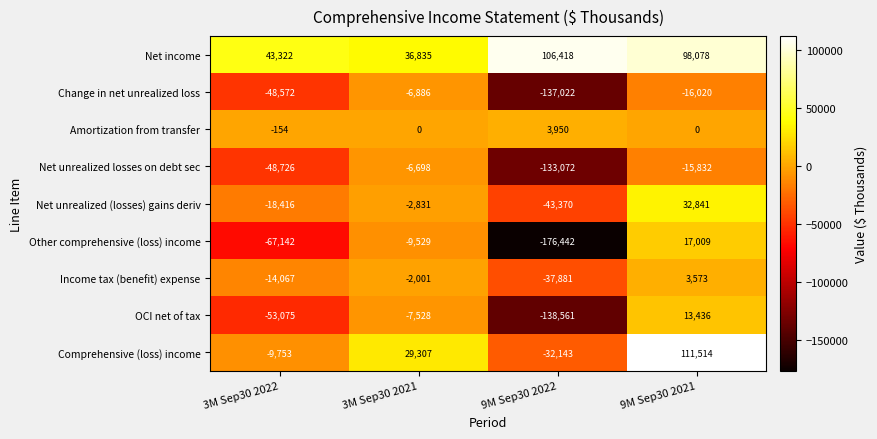

At which label does Other comprehensive (loss) income first exceed -9529?

9M Sep30 2021